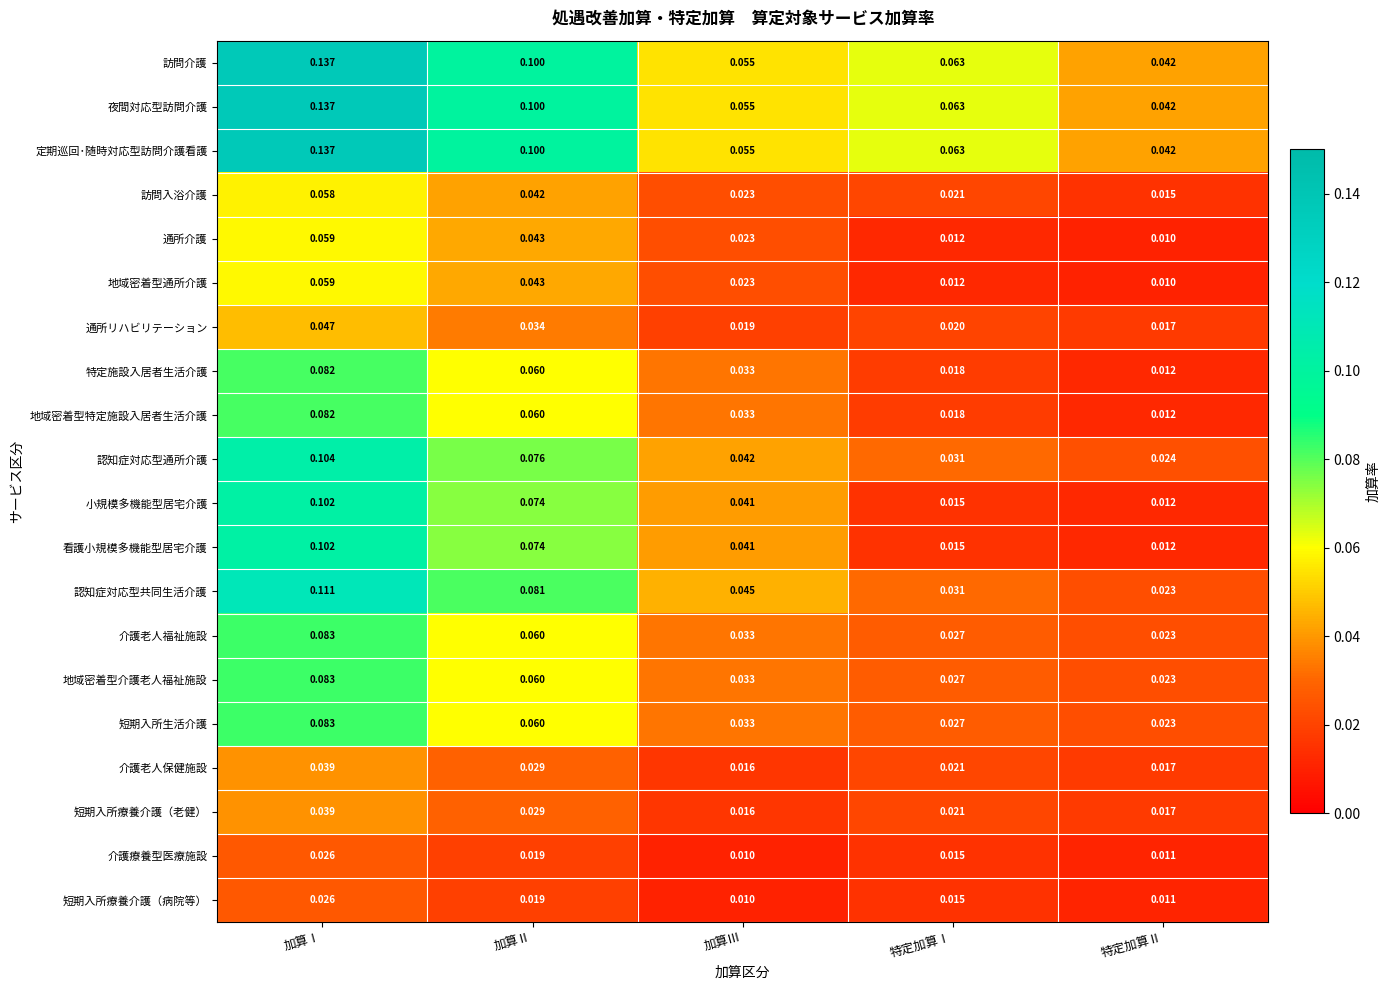

Where is 通所介護 nearest to the value 0?

特定加算Ⅱ